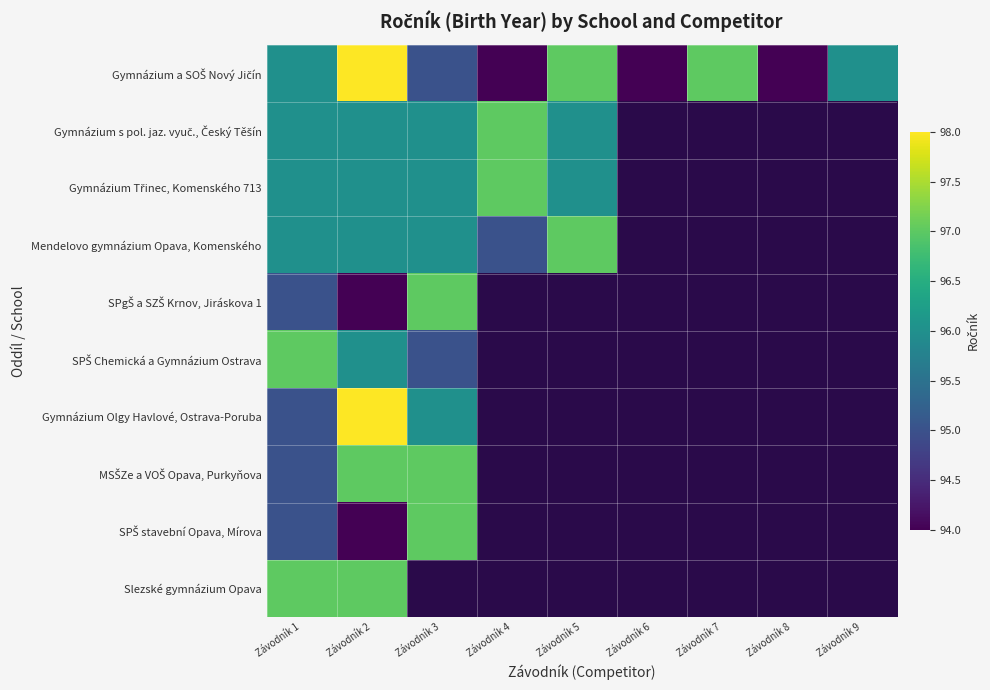

What is the spread (max minus min) of values at Závodník 1?

2.0